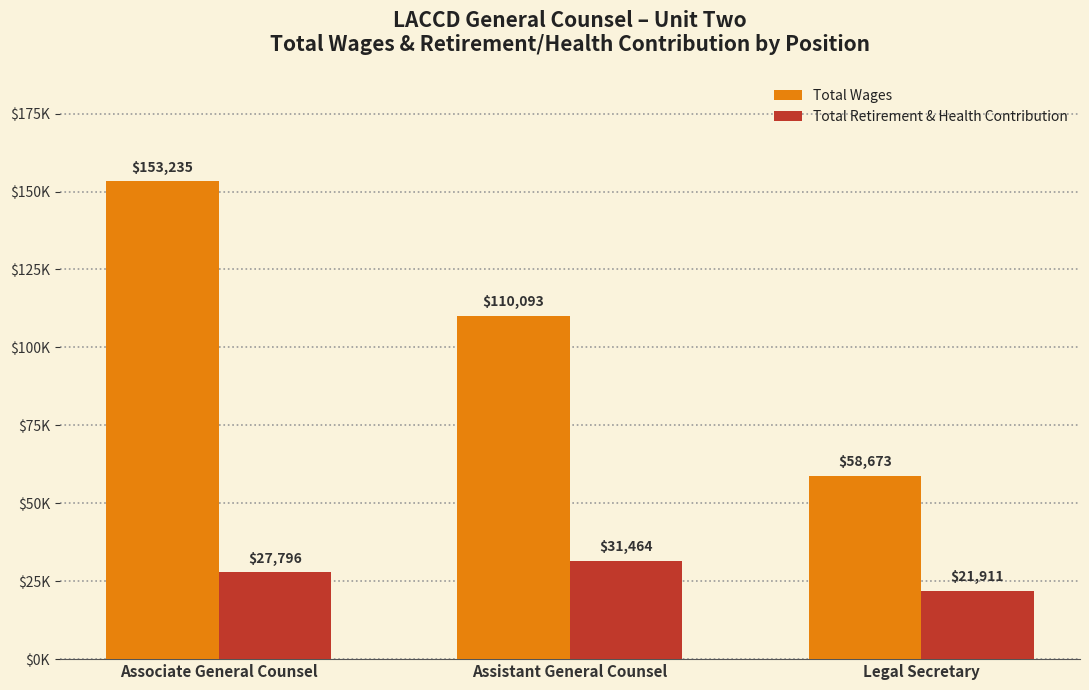

What is the minimum value shown in the chart?

21911